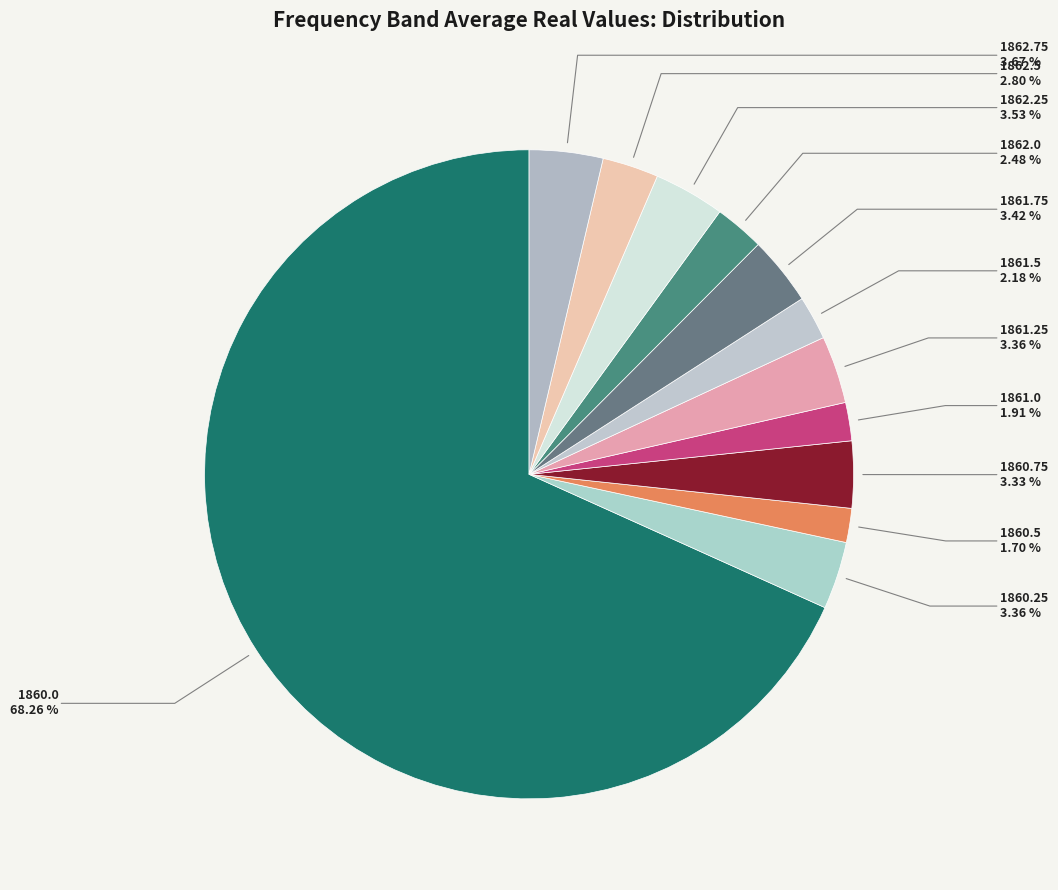

Which category accounts for the majority?

1860.0